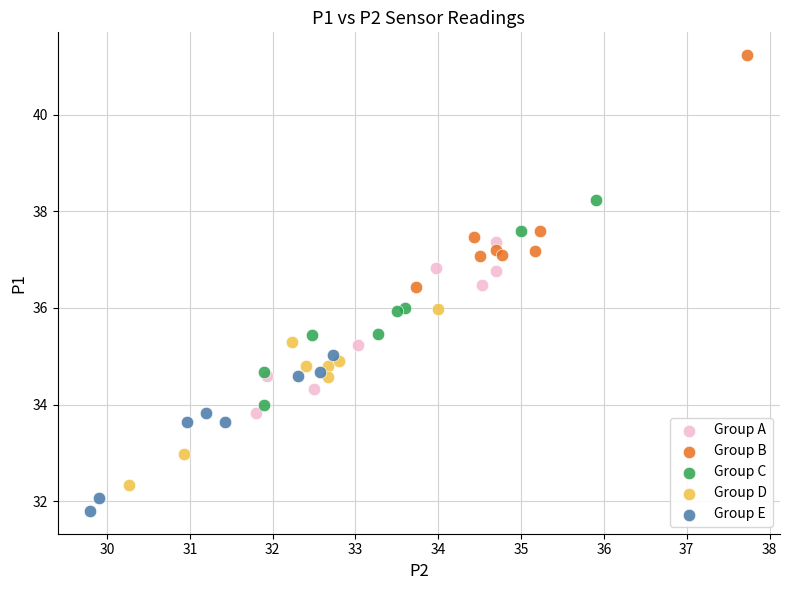

What are all the series names shown in the legend?

Group A, Group B, Group C, Group D, Group E